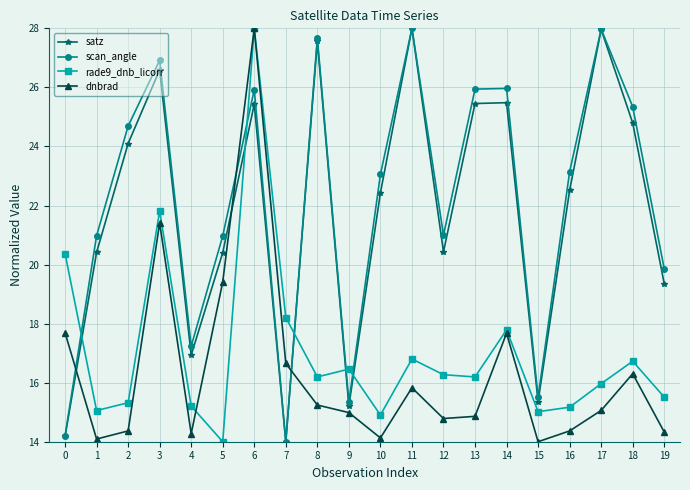

Which series has the largest total across all categories?

scan_angle